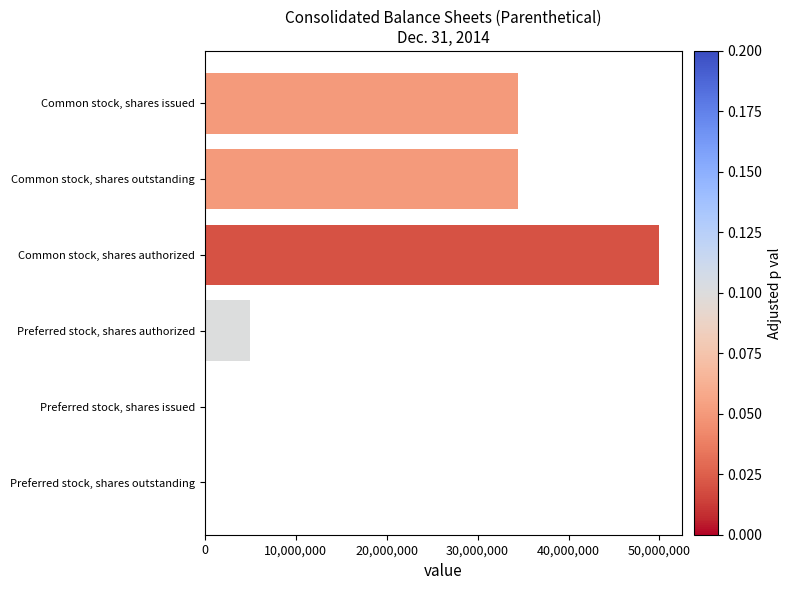

Which label corresponds to the largest value in the chart?

Common stock, shares authorized